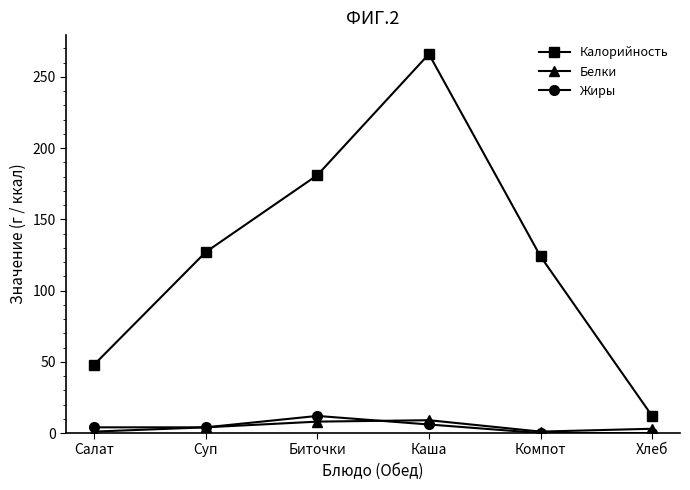

The Калорийность series shows 48 at Салат. True or false?

True